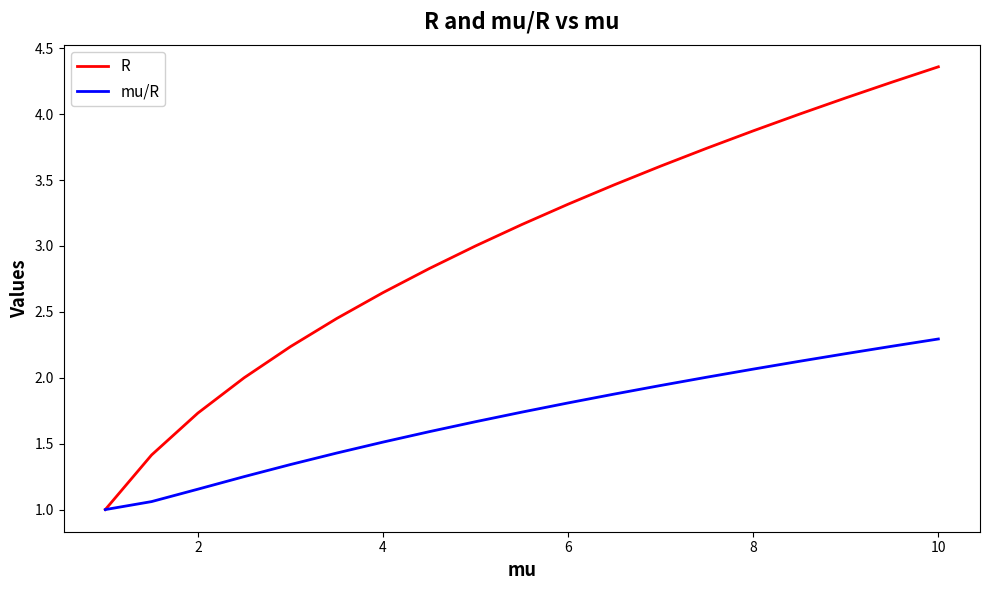

Which series has the largest range (max minus min)?

R